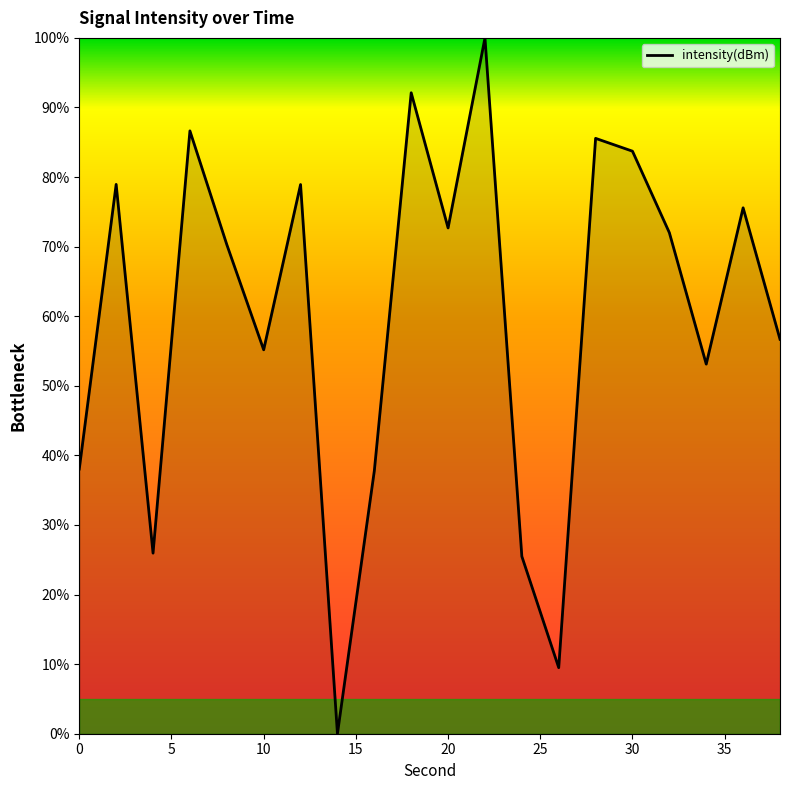

What is the maximum value shown in the chart?

100.0